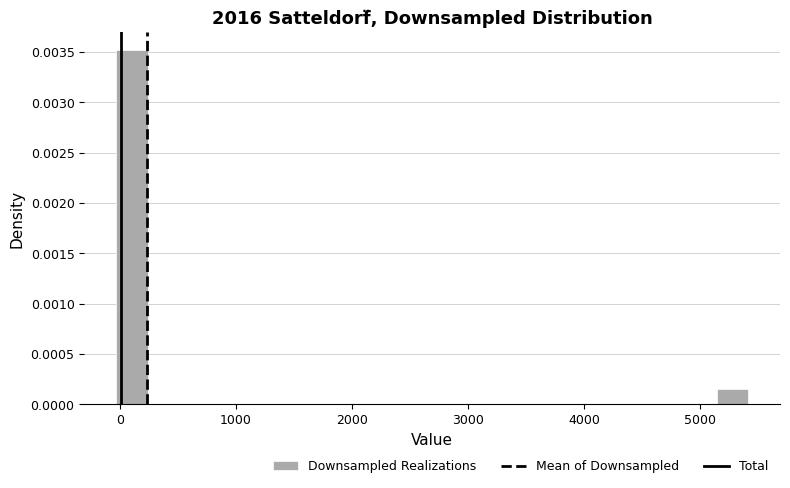

Read against the x-axis, roughly where is the centre of the tallest bar?

100